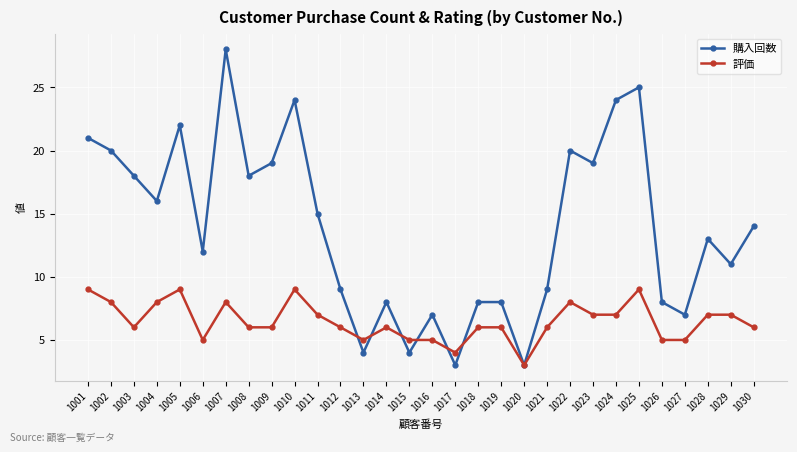

Where is the first local maximum for 評価?

1005